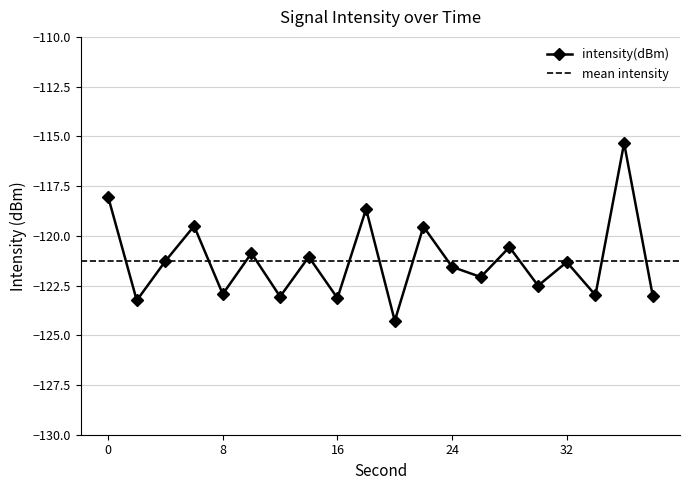

What is the smallest value displayed?

-124.3